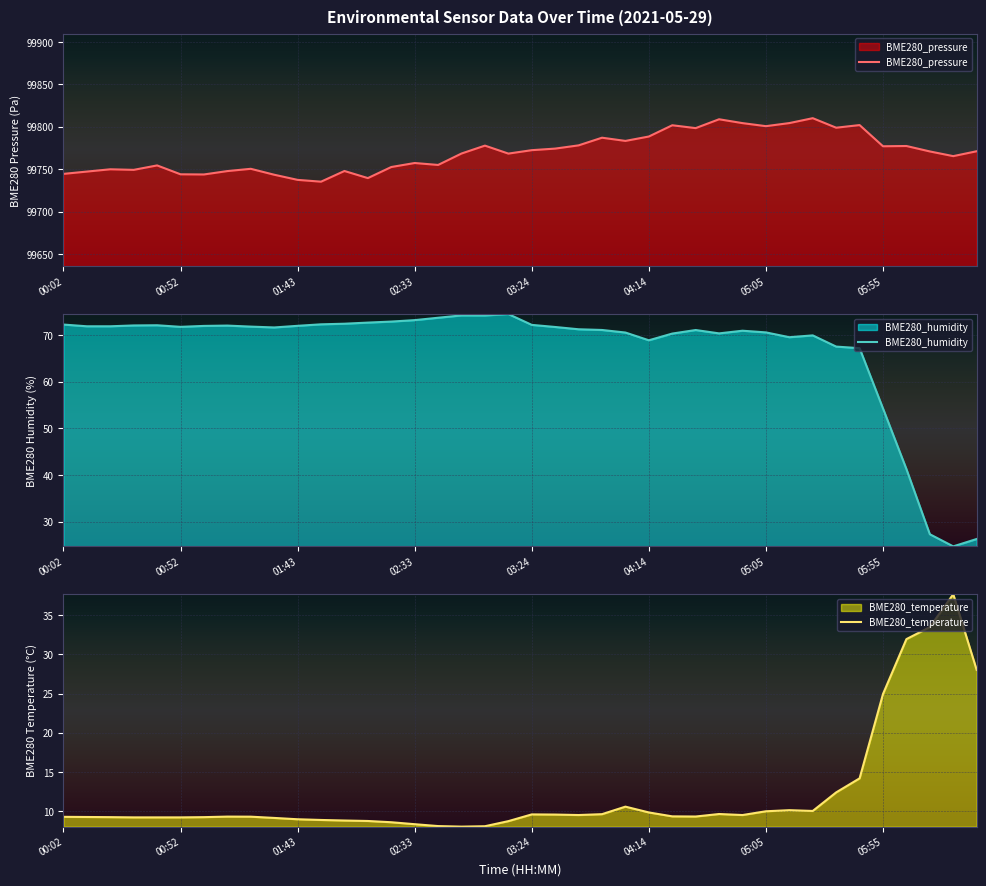

True or false: BME280_temperature and BME280_pressure cross at least once.

False